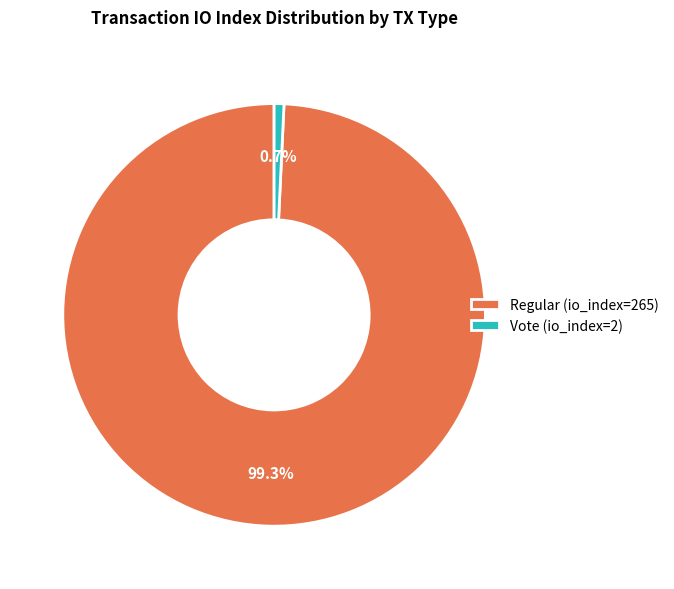

To the nearest percent, what is the difference between the Vote (io_index=2) and Regular (io_index=265) slice percentages?

99%